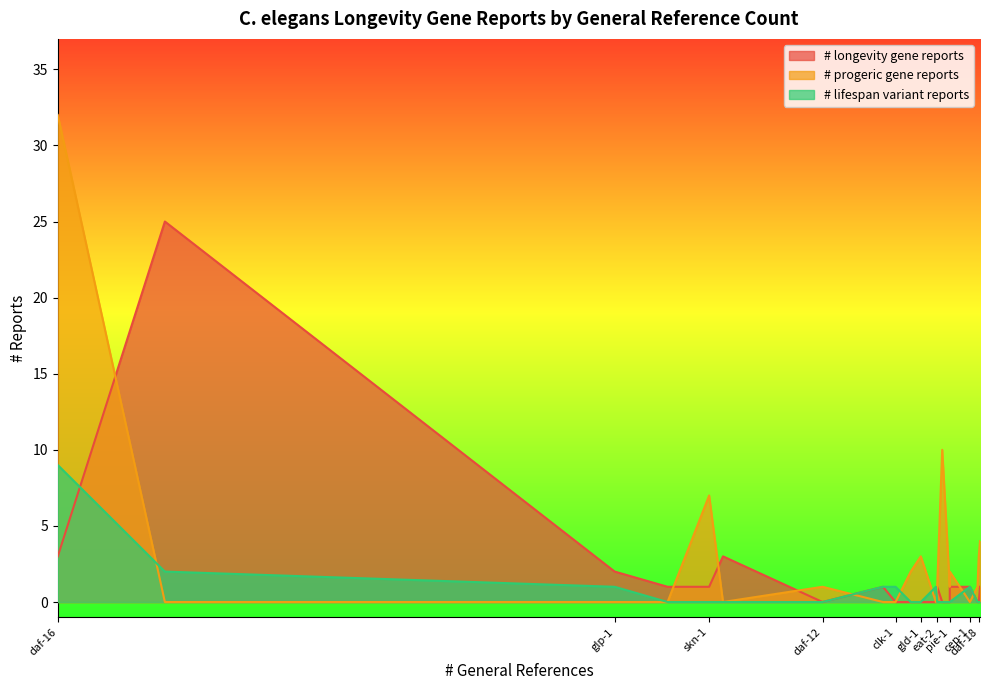

List the series in order of their peak value, lowest first.

# lifespan variant reports, # longevity gene reports, # progeric gene reports